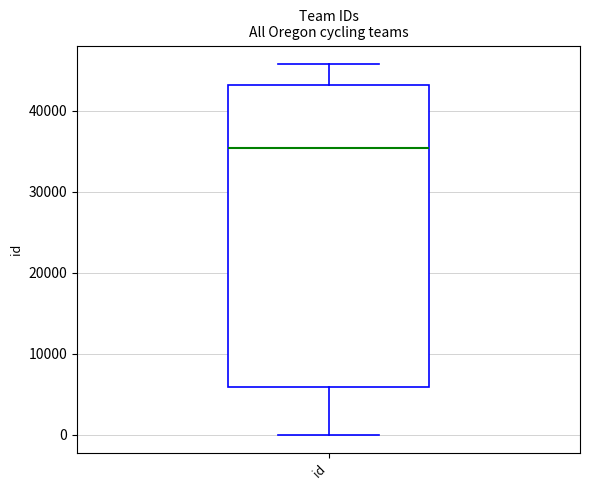

Where is the lower edge of the box for id on the y-axis? The values are not printed on the chart, so give them approximately, as read against the axis.

6000